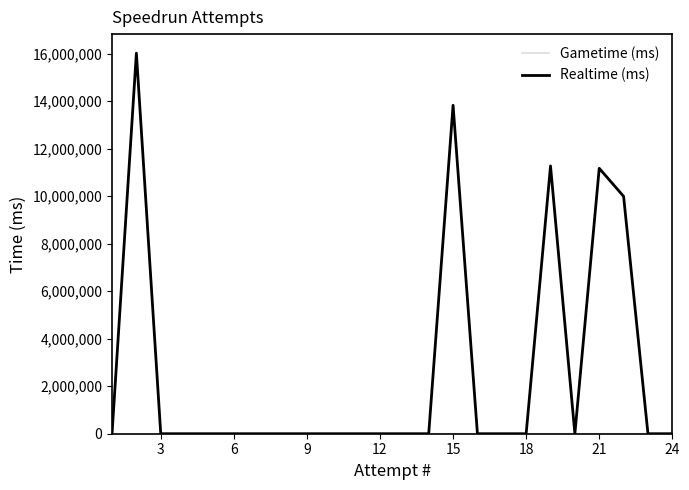

At which category does Realtime (ms) reach its first local valley?

12